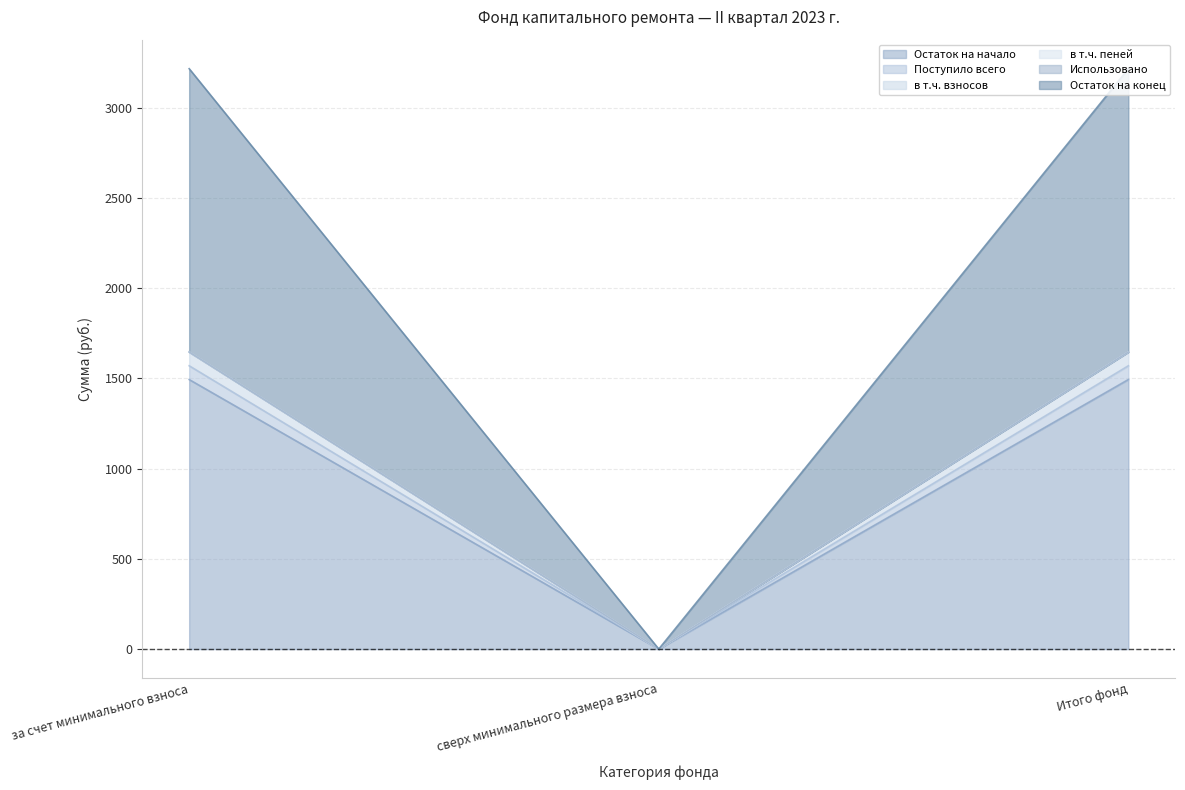

Does the chart display data point markers on the line(s)?

No